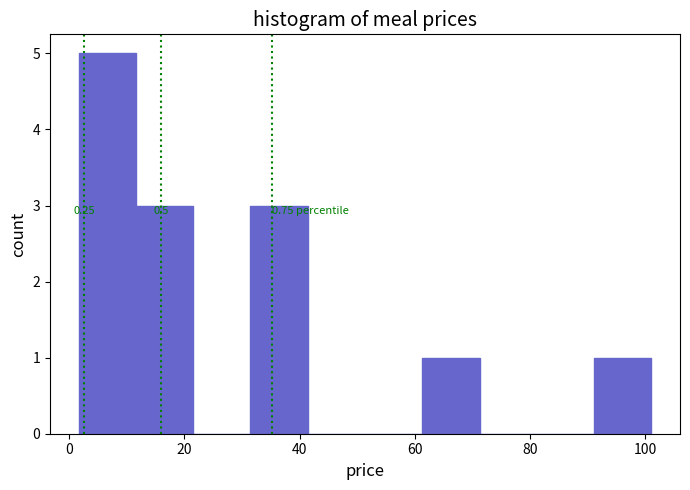

Which range on the x-axis has the tallest bar?

2 to 12